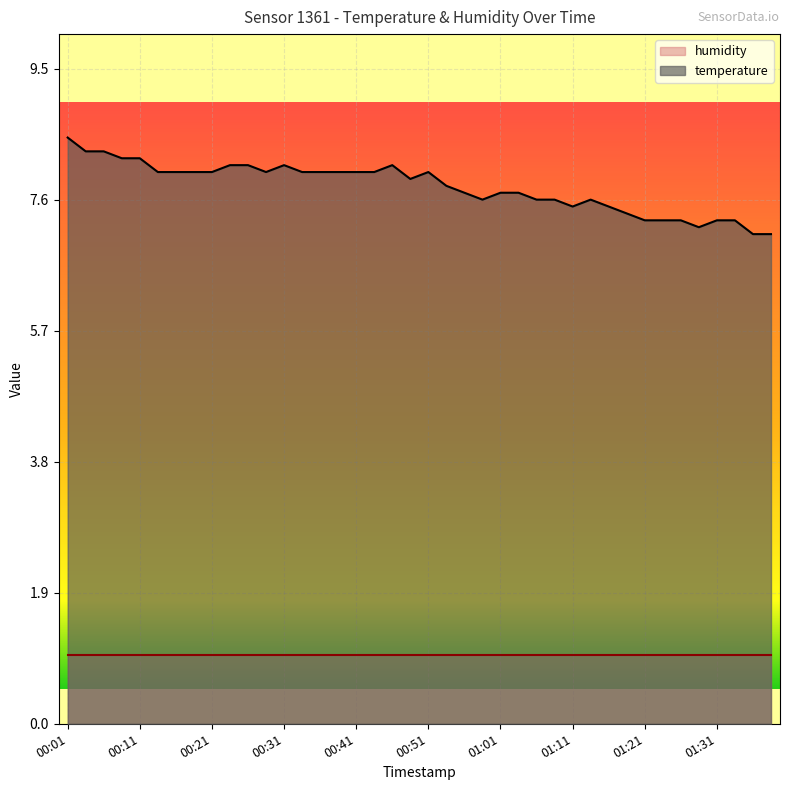

Between 00:01 and 11, which series saw the biggest shift?

temperature